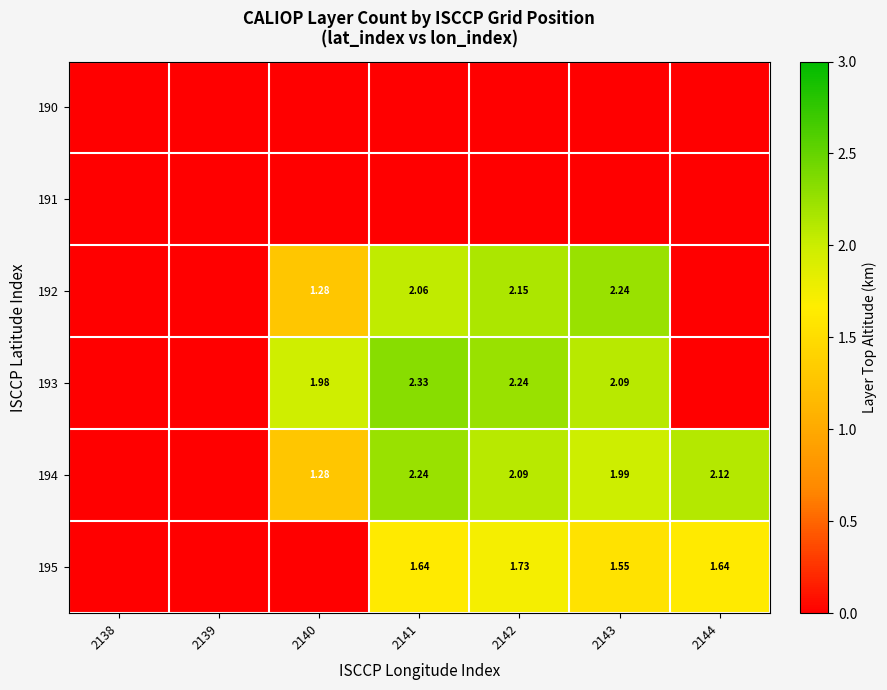

Rank the categories by 192 value from lowest to highest.

2138, 2139, 2144, 2140, 2141, 2142, 2143